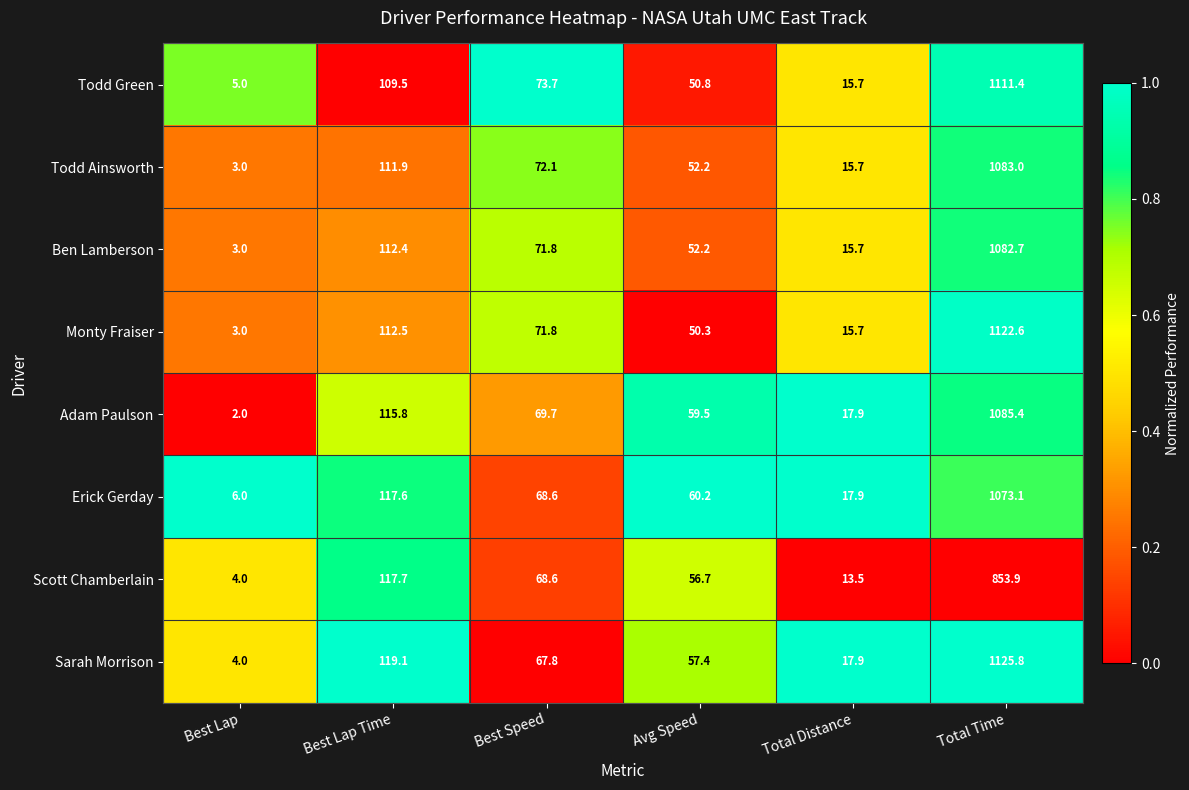

Rank the series by their maximum value, from lowest to highest.

Scott Chamberlain, Erick Gerday, Ben Lamberson, Todd Ainsworth, Adam Paulson, Todd Green, Monty Fraiser, Sarah Morrison